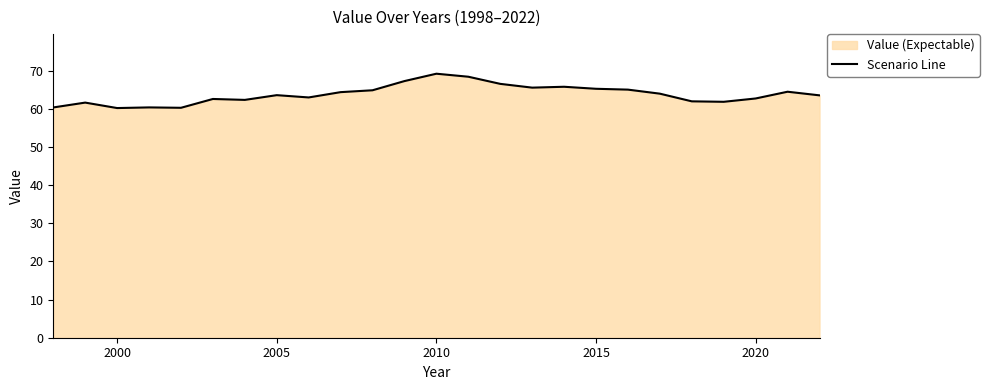

What is the greatest value displayed?

69.2